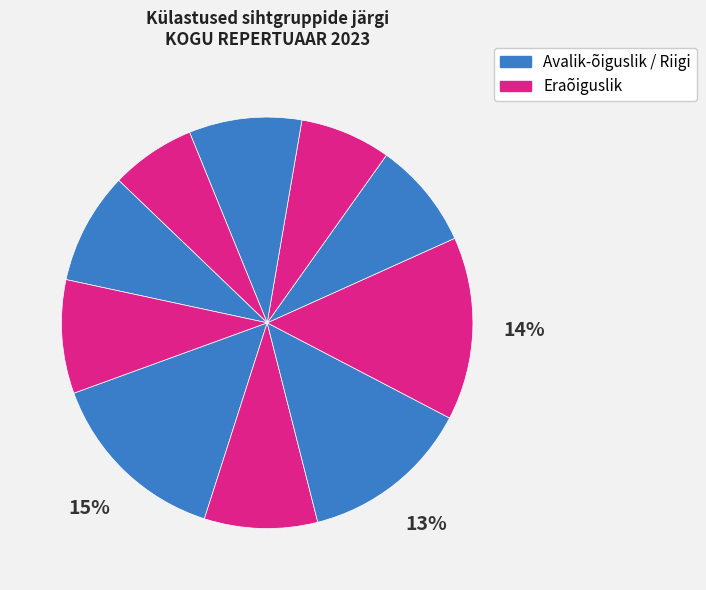

Count the number of slices in the pie.

10